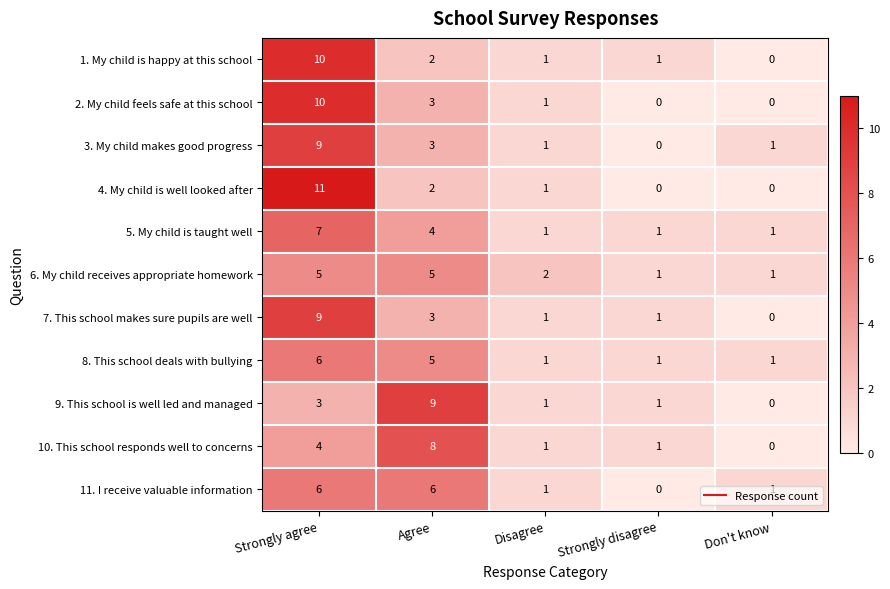

True or false: 9. This school is well led and managed has a value of 5 at Strongly agree.

False